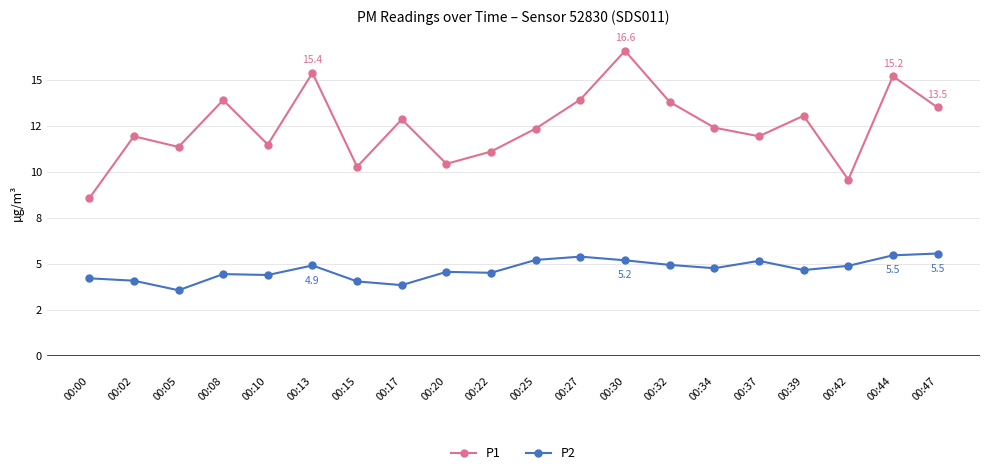

True or false: P2 and P1 intersect in this chart.

False